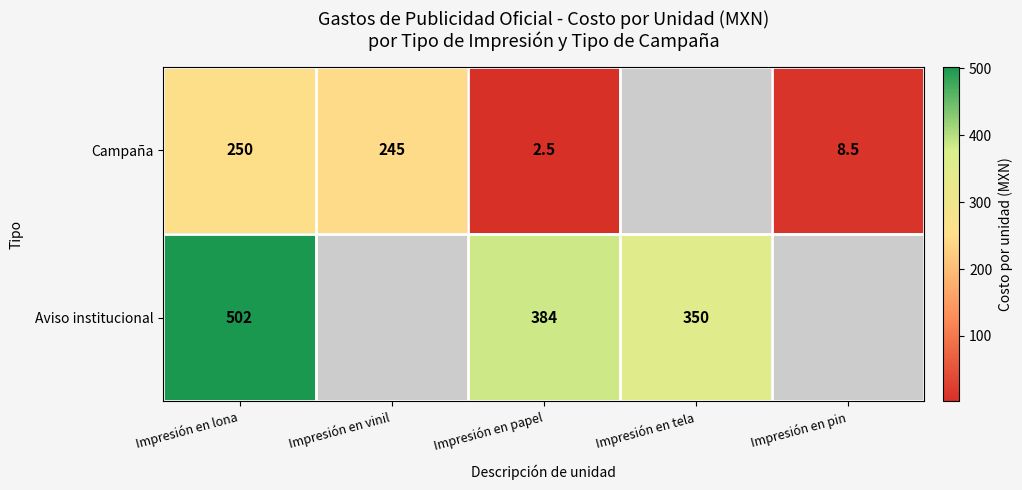

Rank the series at Impresión en vinil from highest to lowest value.

Campaña, Aviso institucional